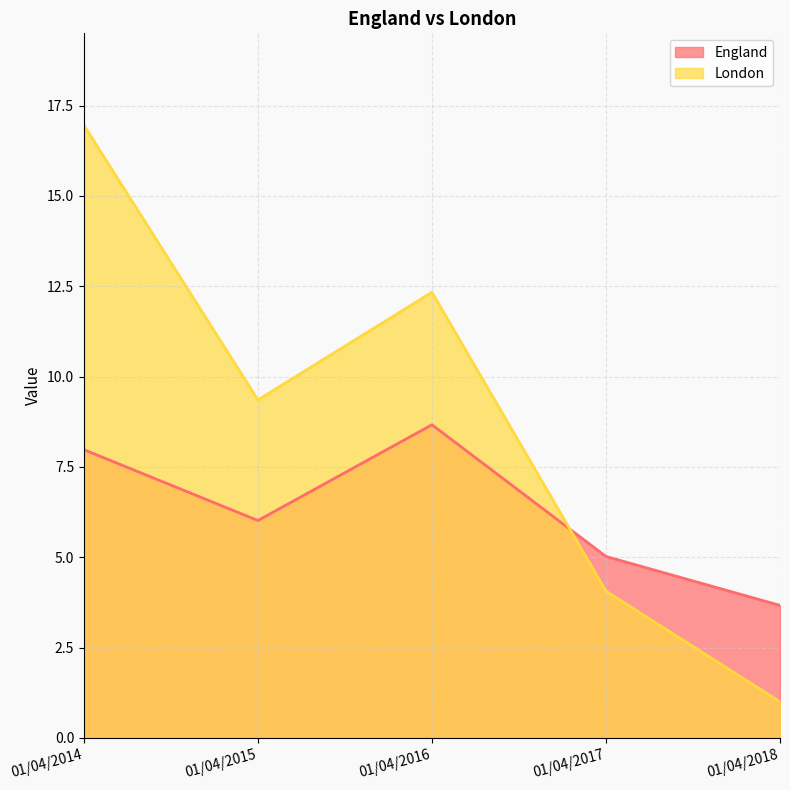

Between 01/04/2016 and 01/04/2015, which is larger?

01/04/2016